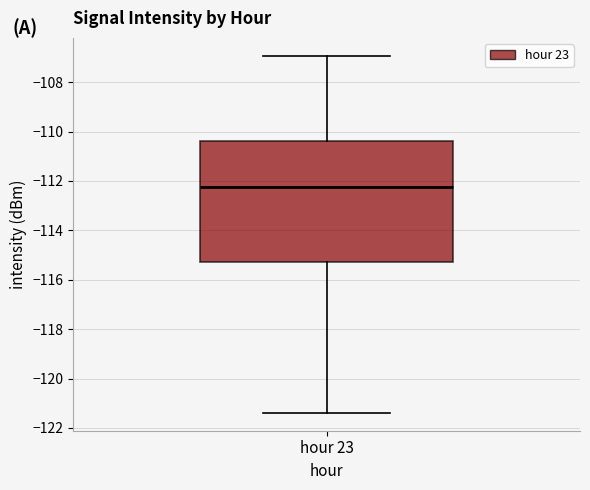

Where is the lower edge of the box for hour 23 on the y-axis? The values are not printed on the chart, so give them approximately, as read against the axis.

-115.2